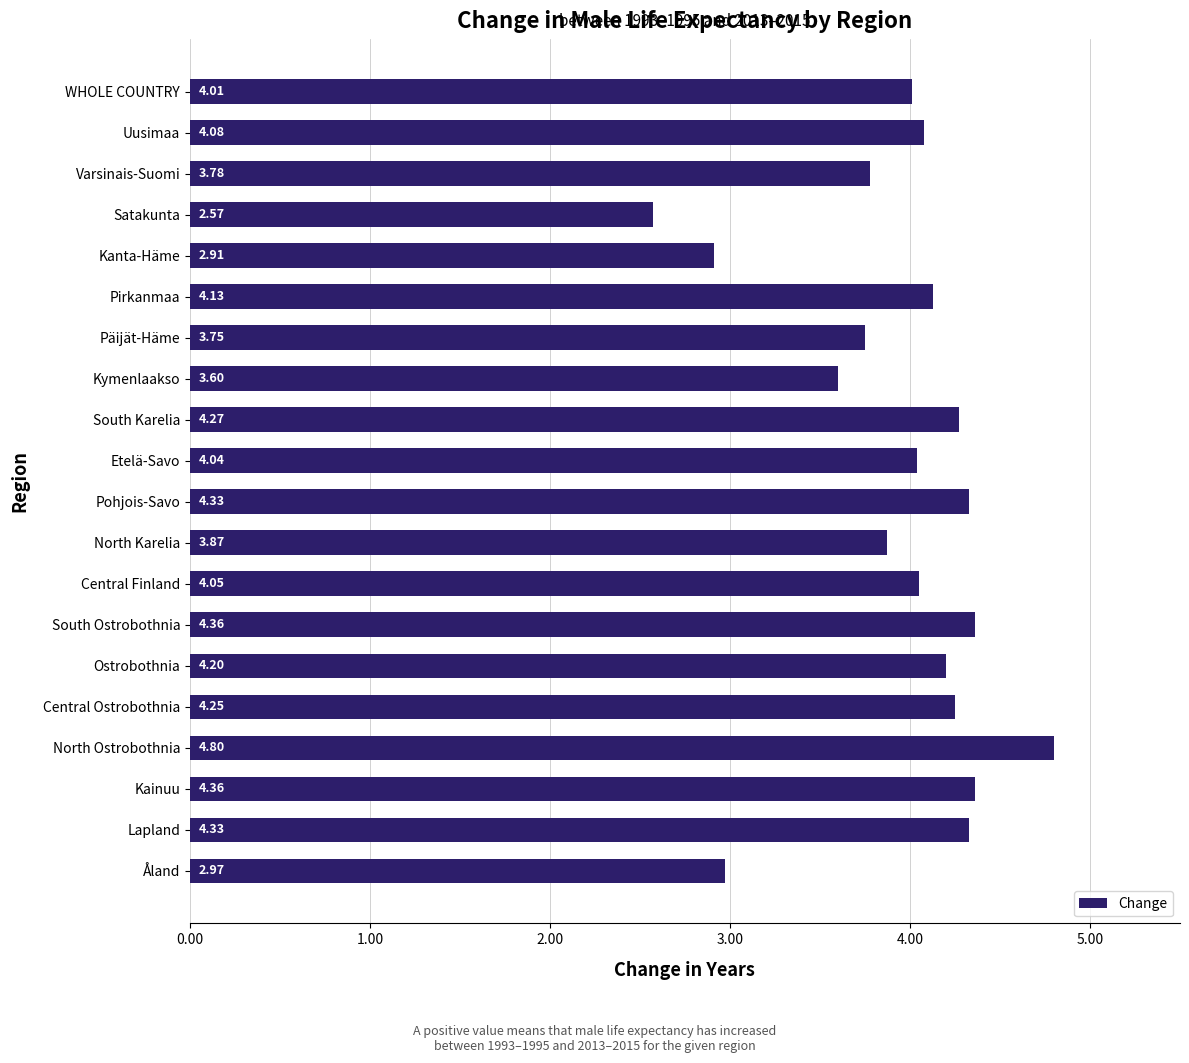

What is the label of the 8th bar from the bottom?

Central Finland